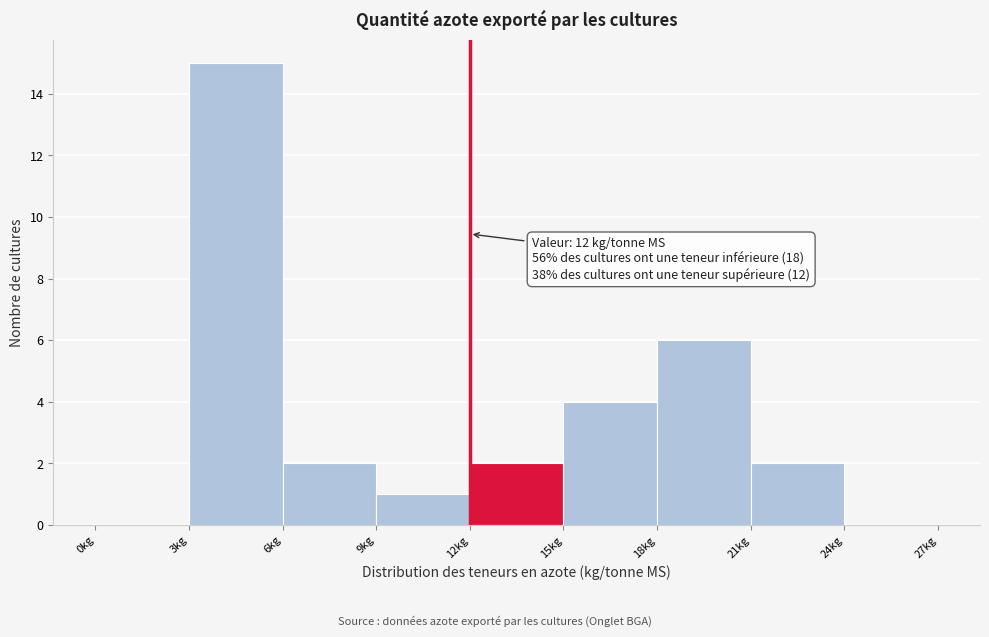

Which range on the x-axis has the tallest bar?

3 to 6